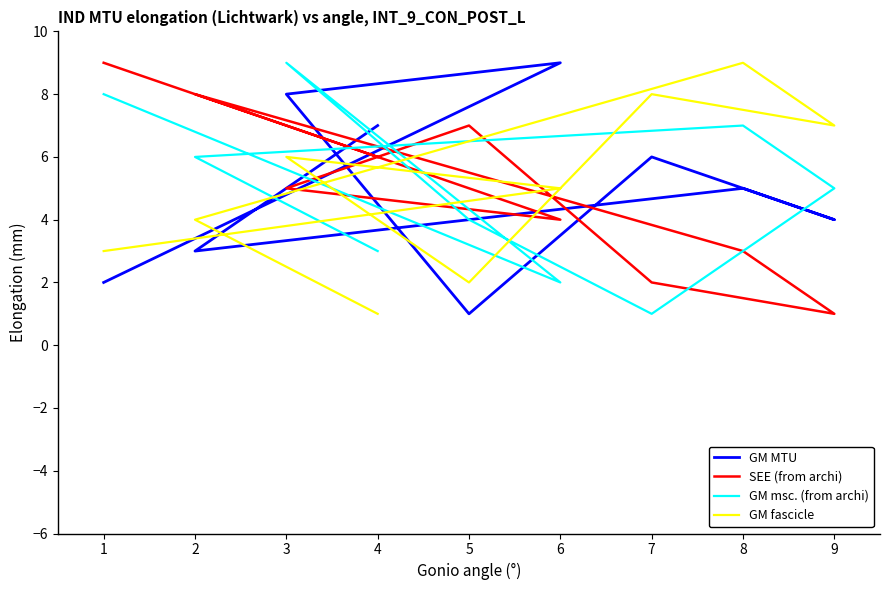

What is the sum of all GM MTU values?

45